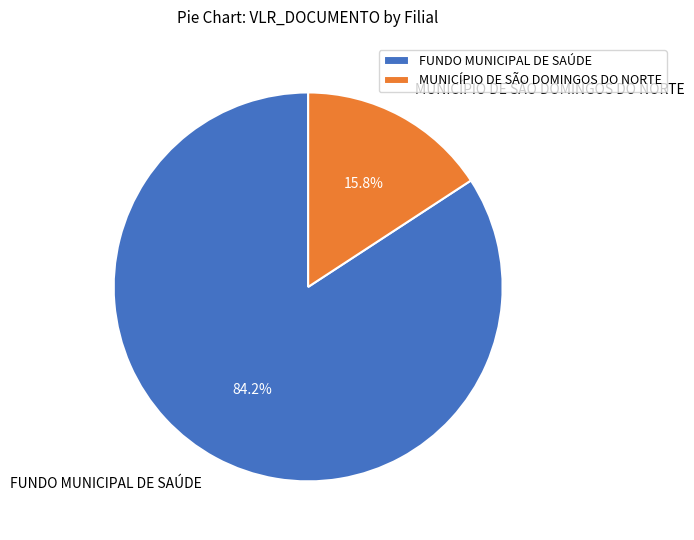

To the nearest percent, what portion does FUNDO MUNICIPAL DE SAÚDE represent?

84%